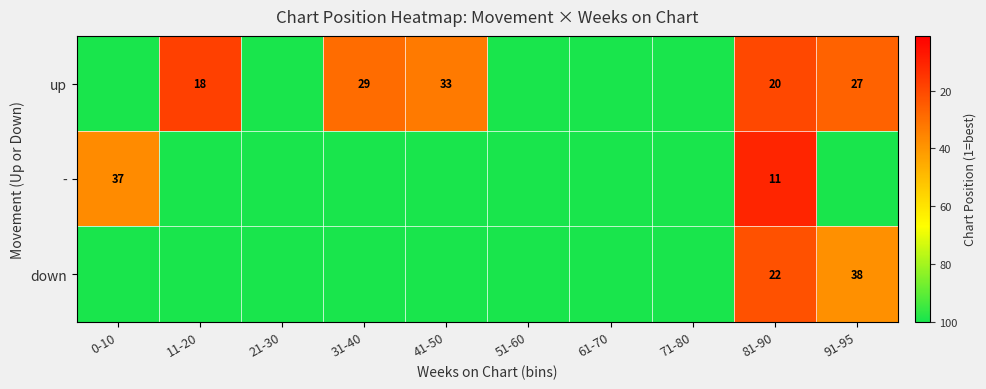

True or false: down has a value of 10 at 81-90.

False